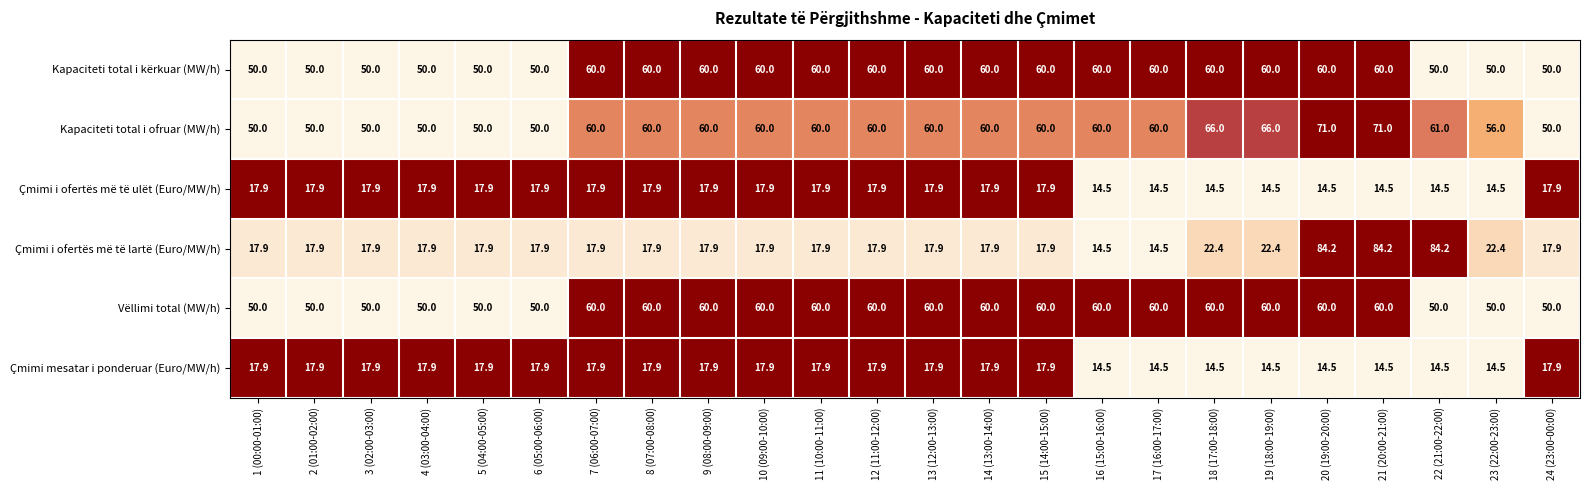

What is the spread (max minus min) of values at 5 (04:00-05:00)?

32.1